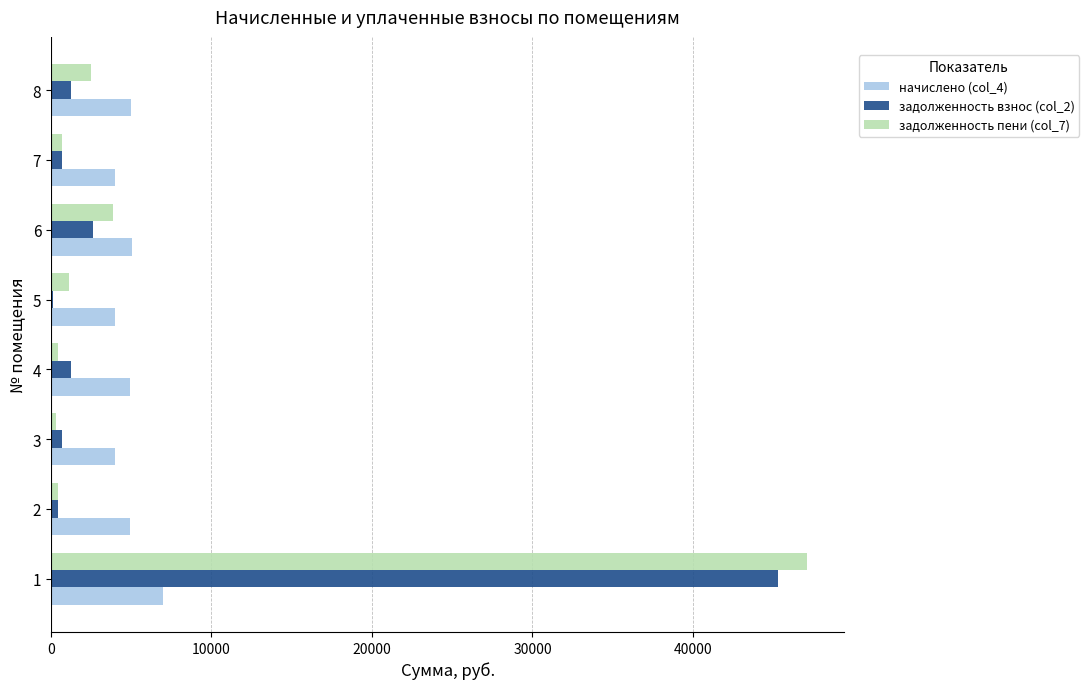

The value of начислено (col_4) at 5 is 1833.2. True or false?

False